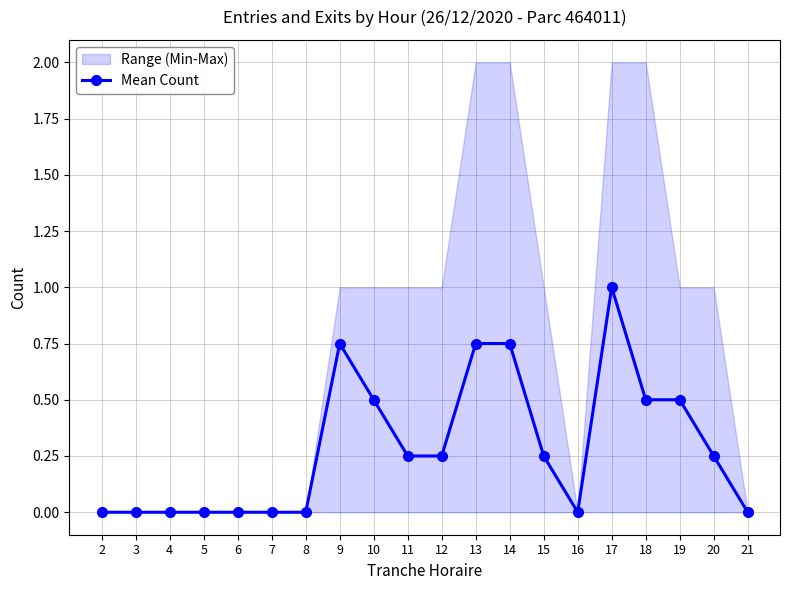

What is the difference between the maximum and minimum values?

1.0